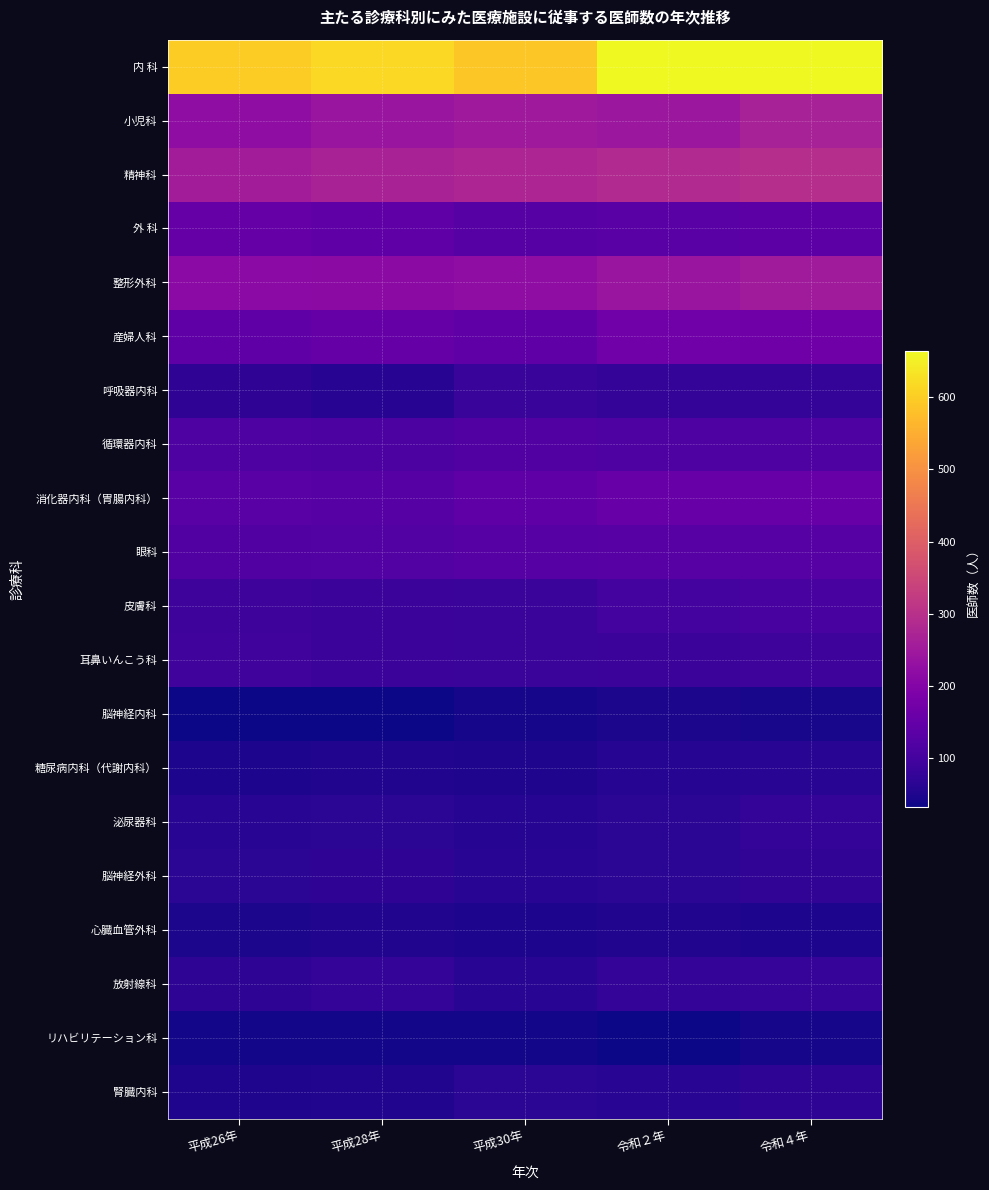

At how many categories does at least one series exceed 522?

5